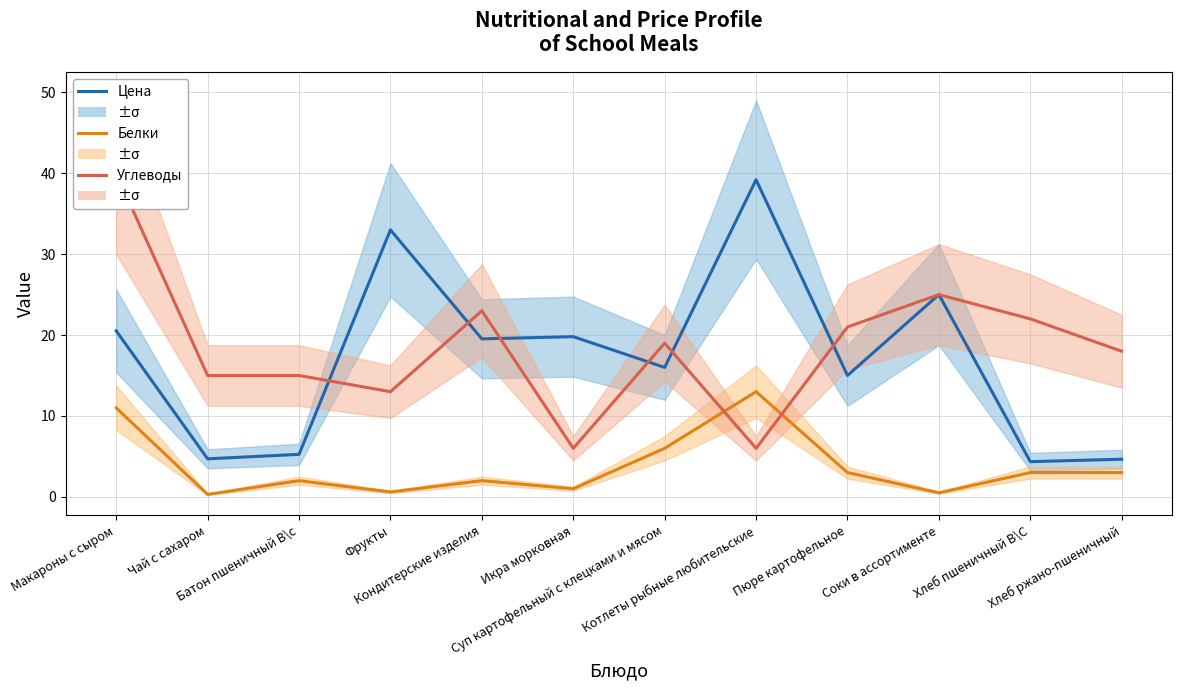

How many intersections are there between Цена and Углеводы?

6